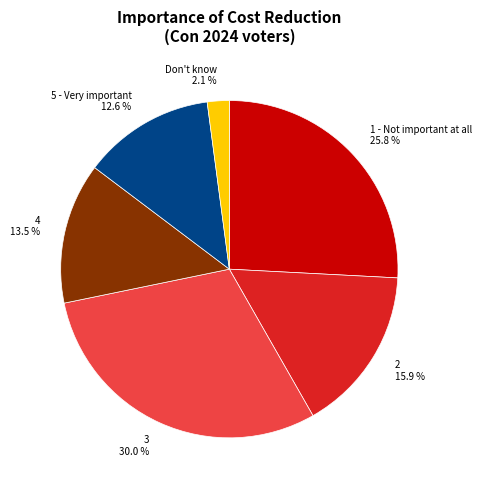

What is the ratio of the value at 3 to the value at 4?

2.2